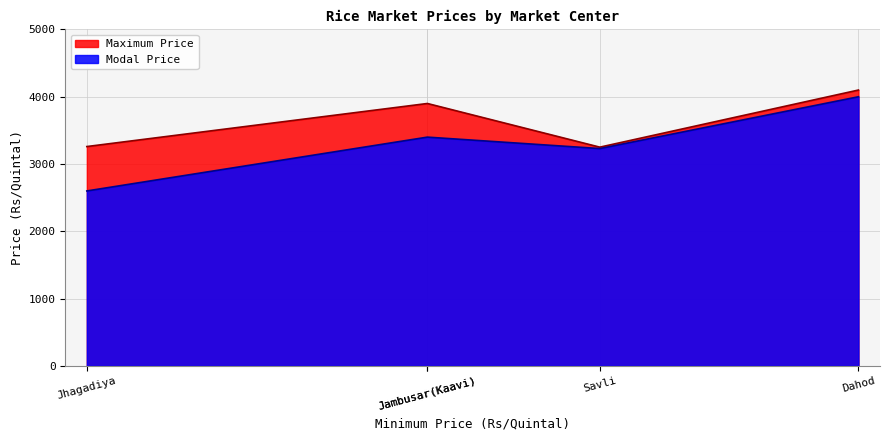

List the series in order of their peak value, lowest first.

Modal Price, Maximum Price